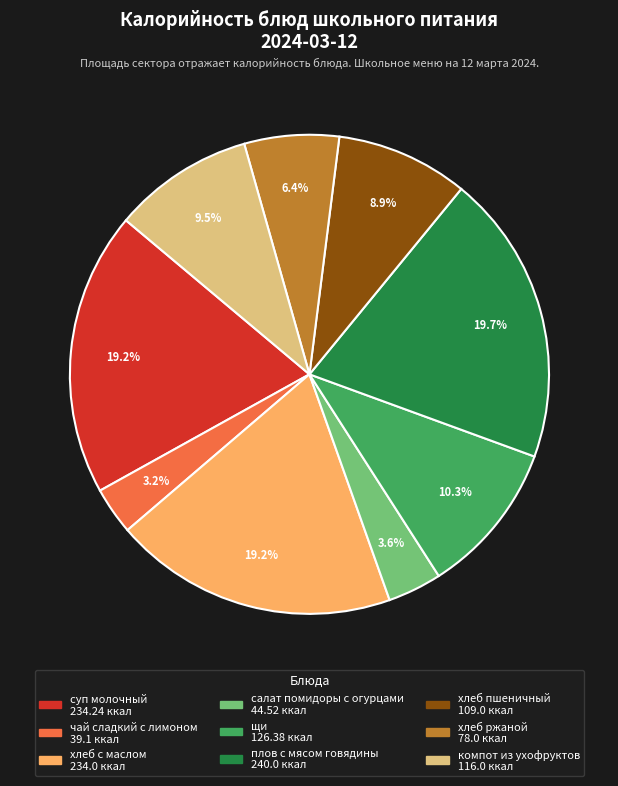

How many slices are in this pie chart?

9